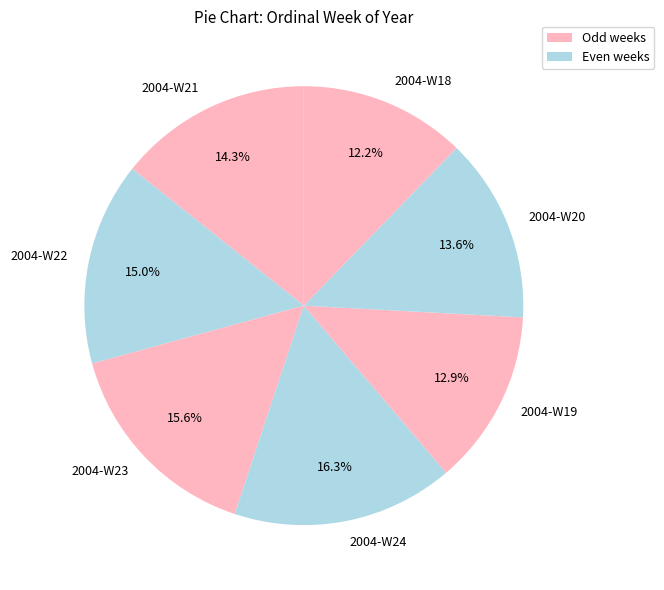

The 2004-W24 slice represents 16% of the pie. True or false?

True